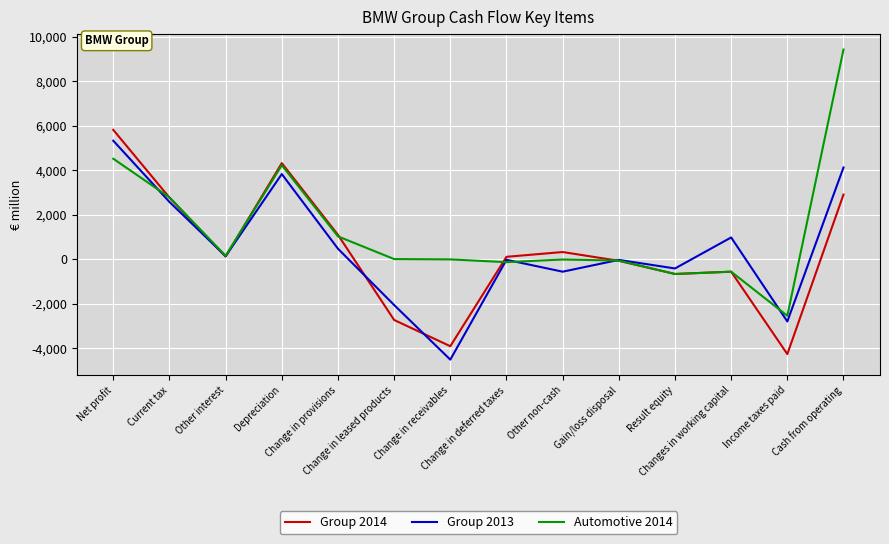

Which series has the widest spread of values?

Automotive 2014